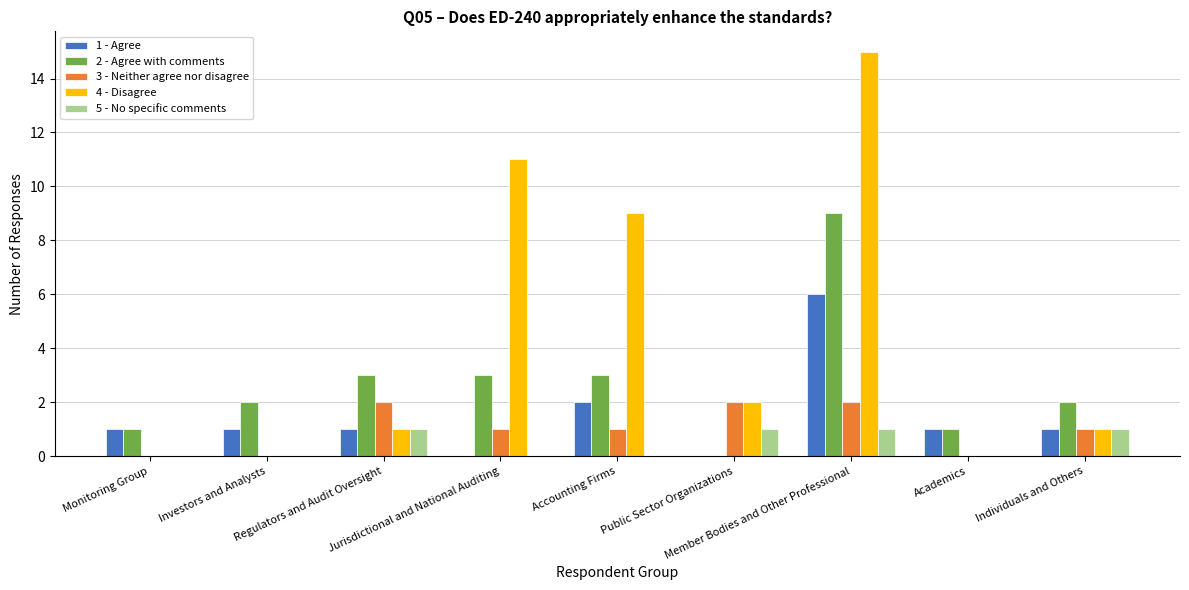

The 5 - No specific comments series shows 0 at Academics. True or false?

True